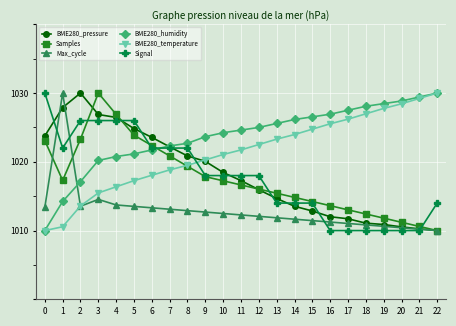

Rank the categories by Max_cycle value from highest to lowest.

1, 3, 4, 2, 5, 0, 6, 7, 8, 9, 10, 11, 12, 13, 14, 15, 16, 17, 18, 19, 20, 21, 22